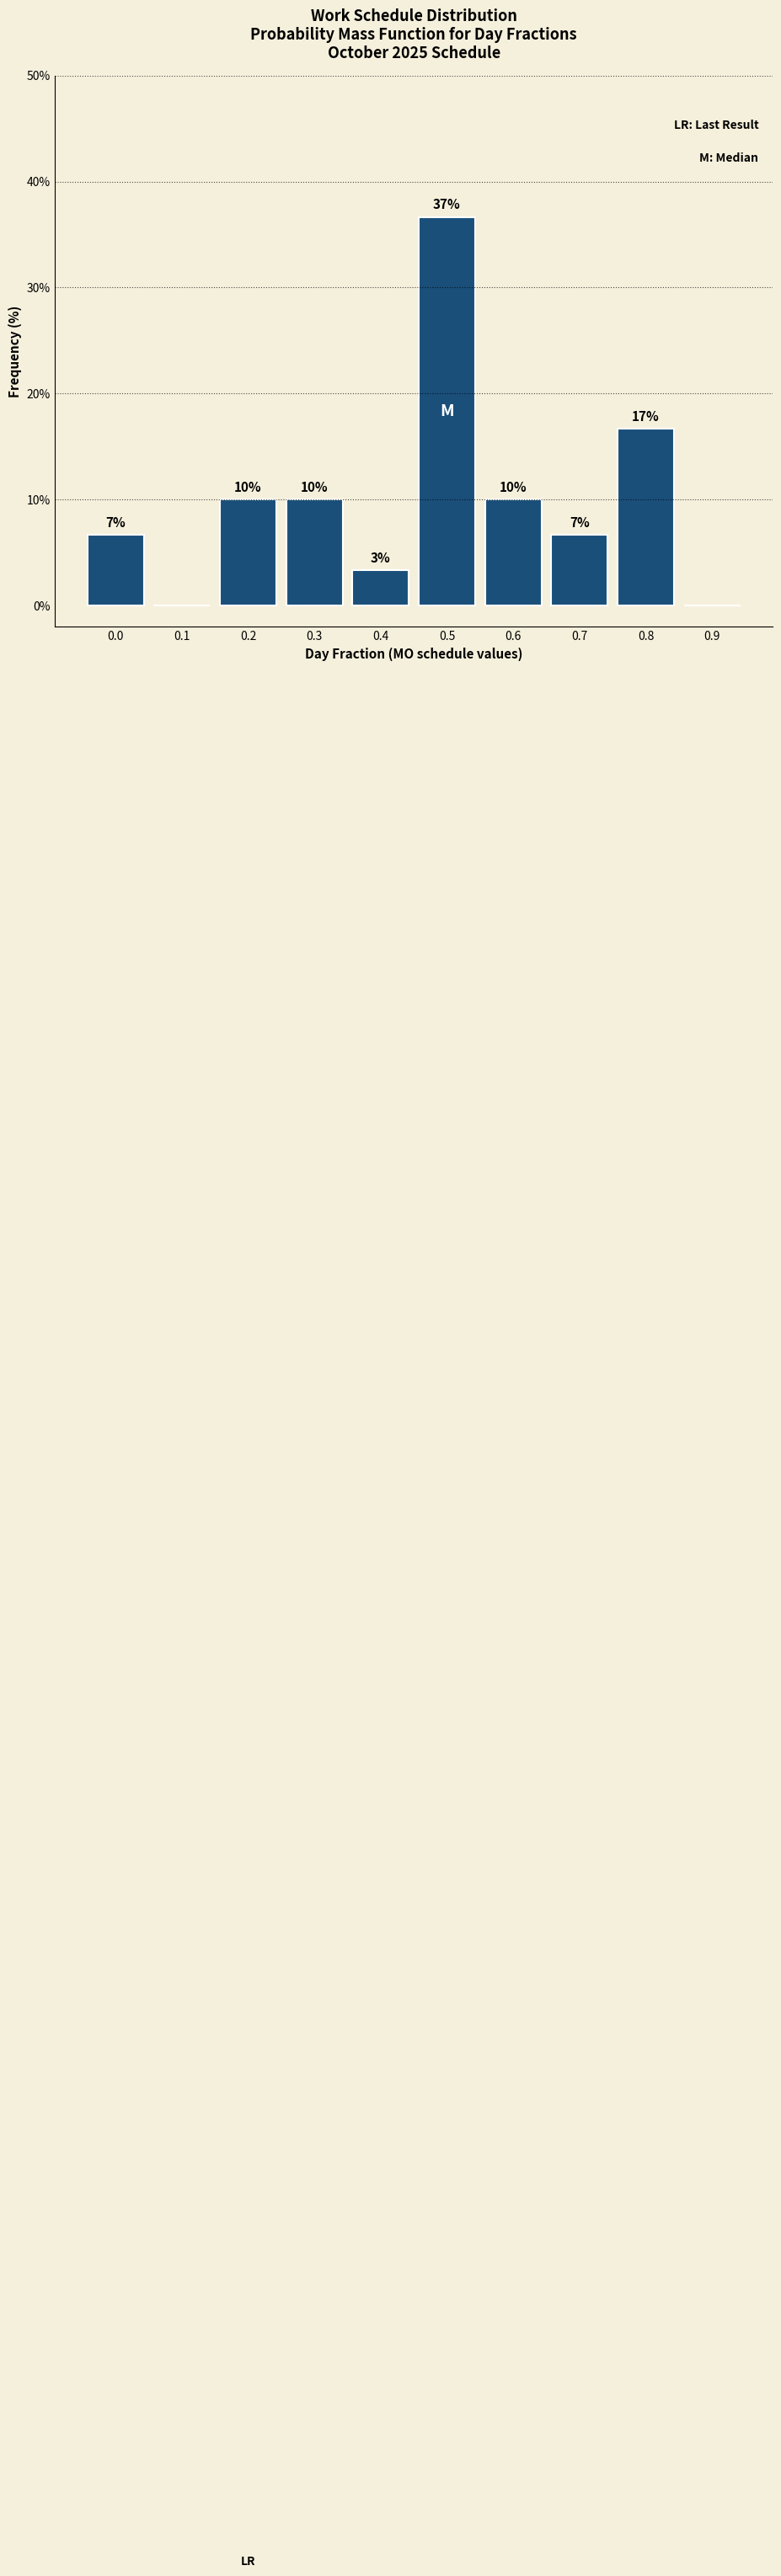

Are the bars horizontal?

No